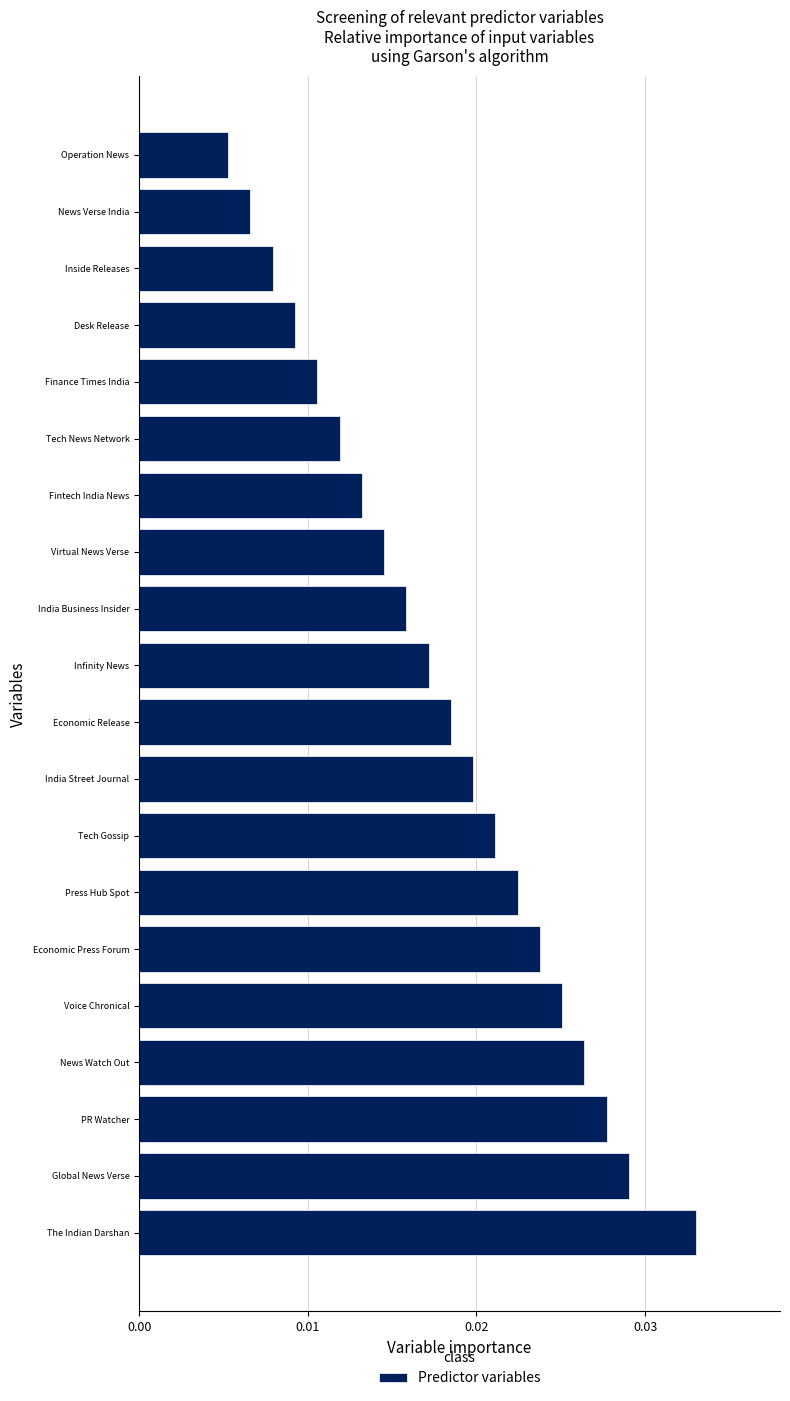

Between Economic Press Forum and Virtual News Verse, which is larger?

Economic Press Forum